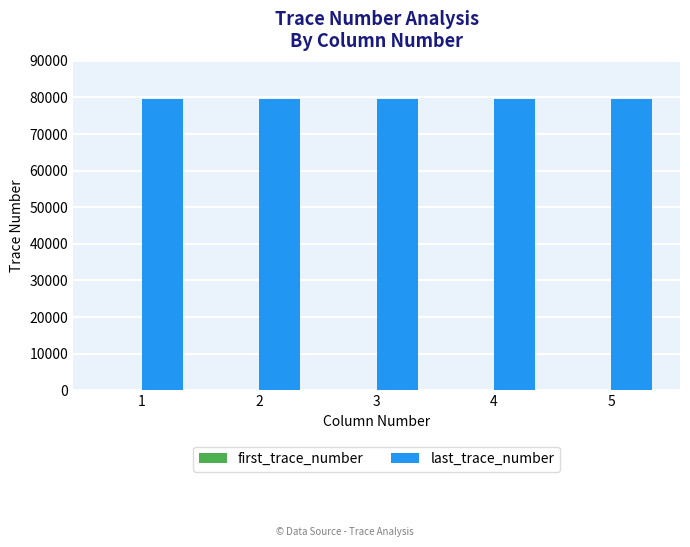

What is the maximum value for last_trace_number?

79500